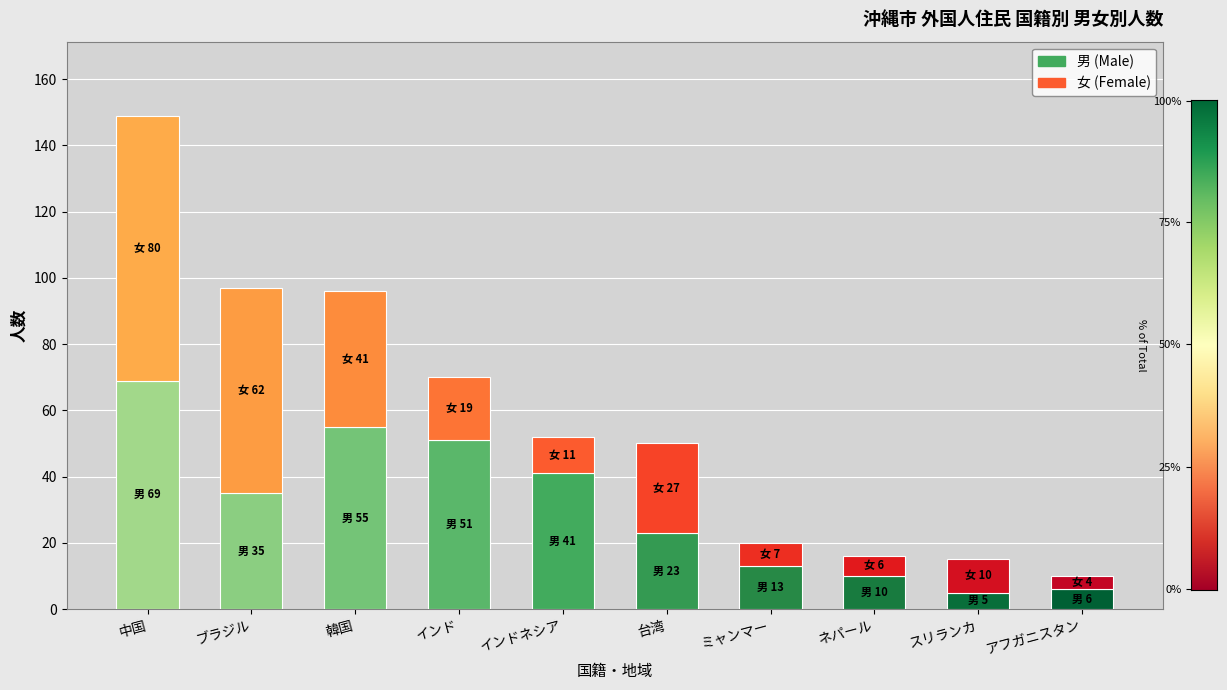

Reading left to right, what are all the values shown in this chart?

女: 80	62	41	19	11	27	7	6	10	4
男: 69	35	55	51	41	23	13	10	5	6